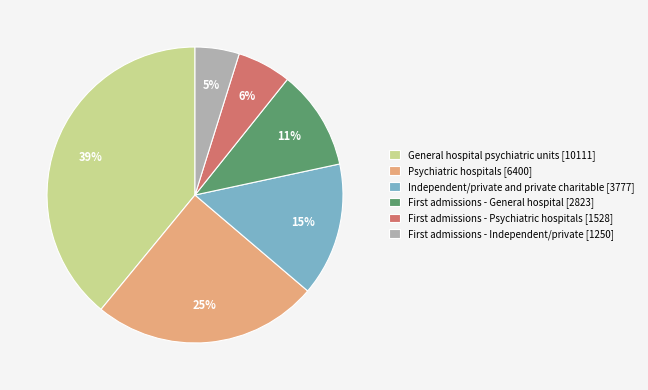

What percentage is the General hospital psychiatric units [10111] slice, to the nearest percent?

39%